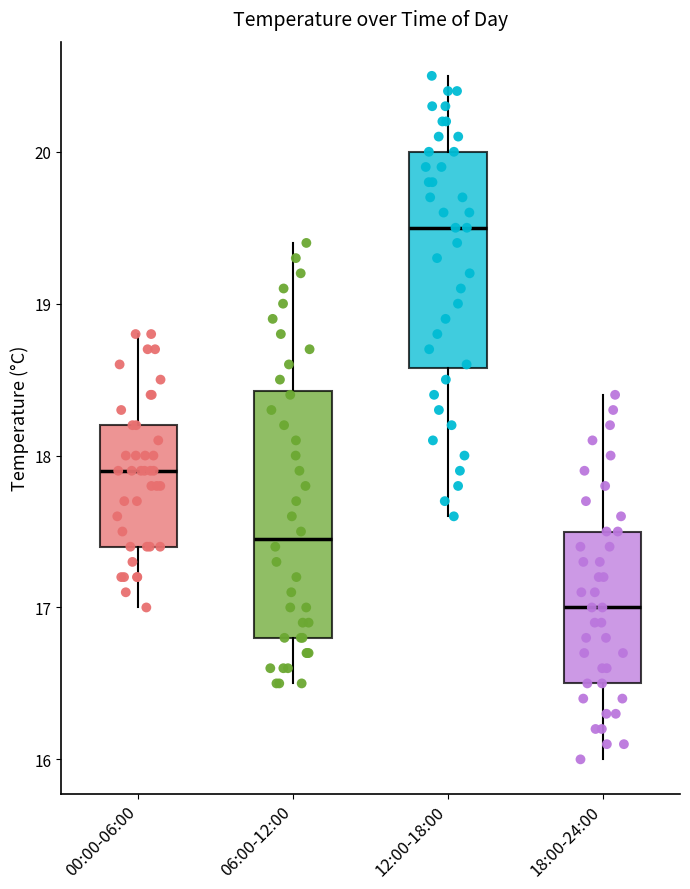

Where is the lower edge of the box for 12:00-18:00 on the y-axis? The values are not printed on the chart, so give them approximately, as read against the axis.

18.6